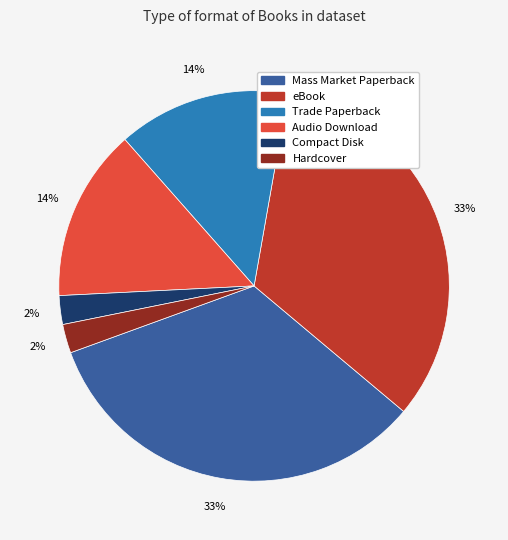

To the nearest percent, what portion does Compact Disk represent?

2%